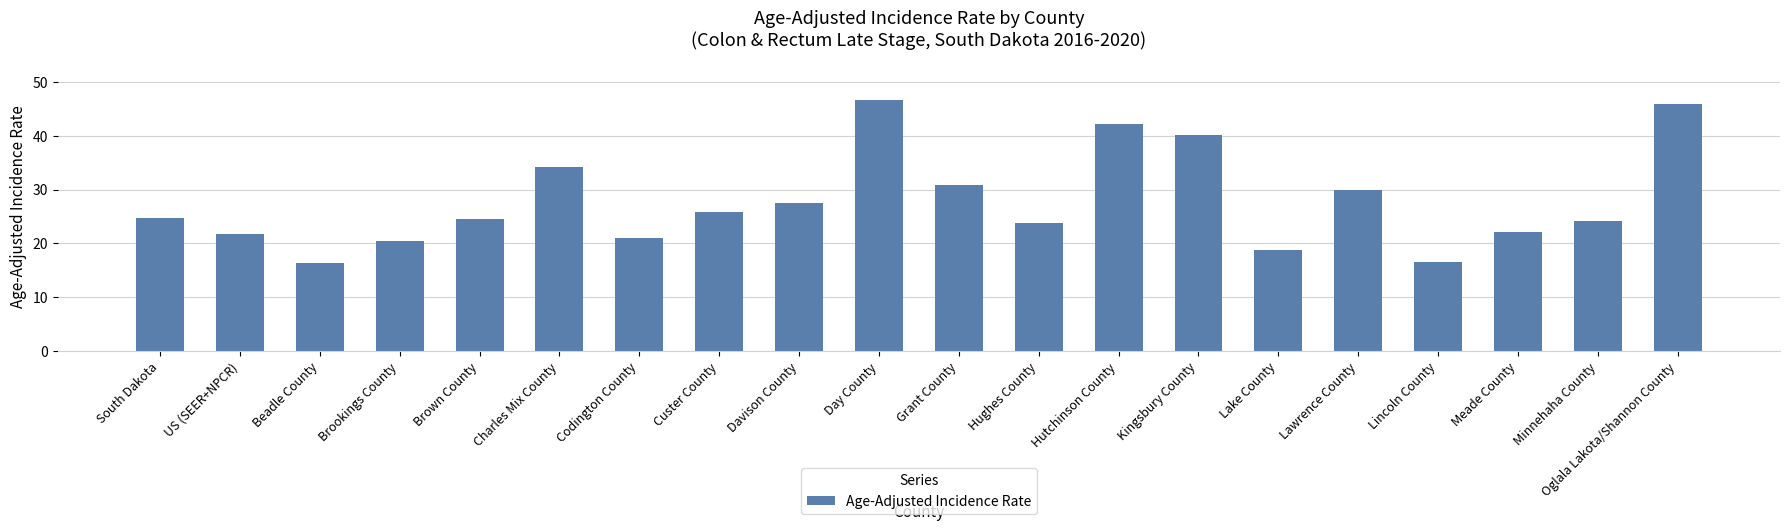

The chart shows a value of 27.5 at Davison County. True or false?

True